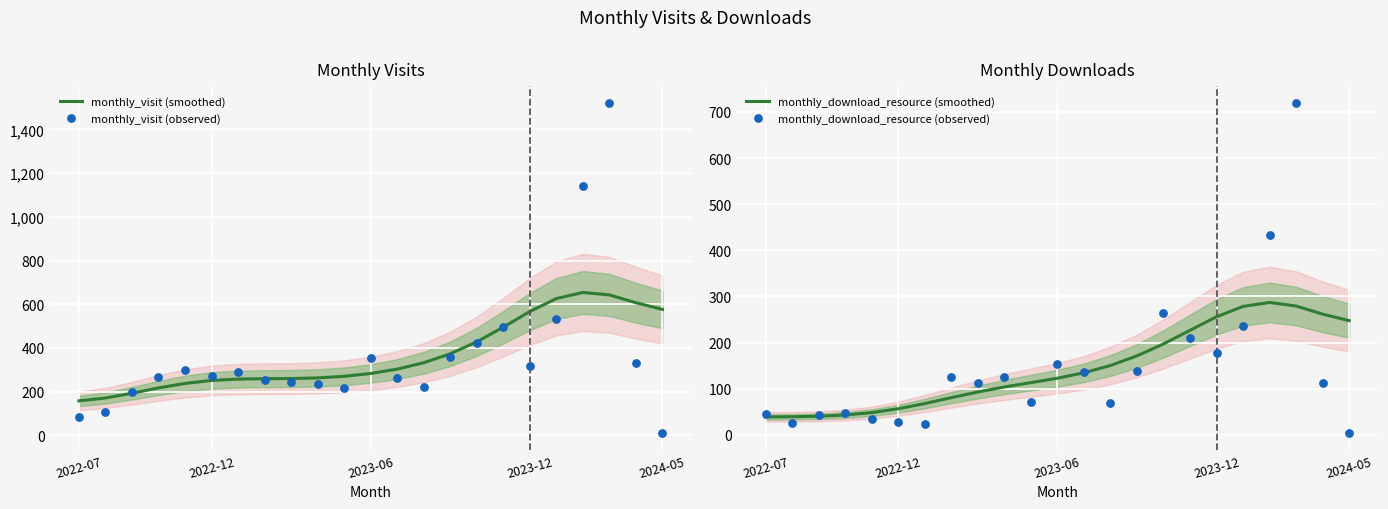

Which series has the widest spread of Y values?

monthly_visit (observed)